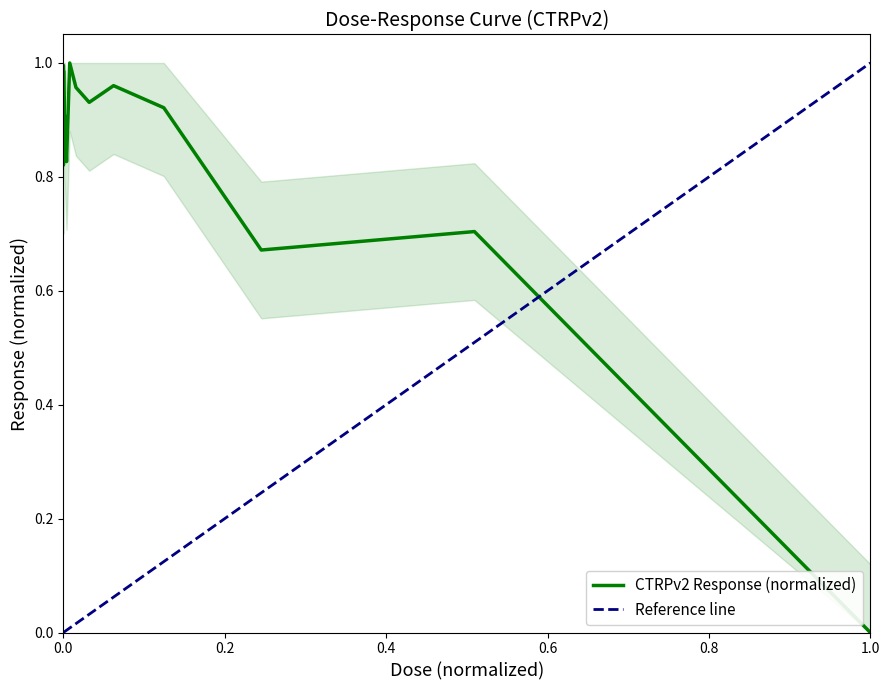

Reading left to right, transcribe all the data shown in this chart.

0.9	1.0	0.8	1.0	1.0	0.9	0.9	0.8	1.0	1.0	0.9	1.0	0.9	0.7	0.7	0.0